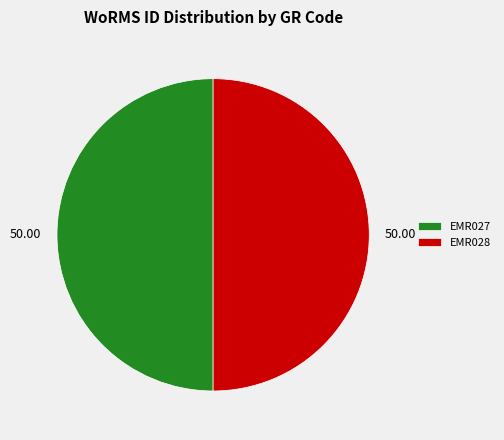

Approximately how many times larger is the value at EMR027 compared to EMR028?

1.0